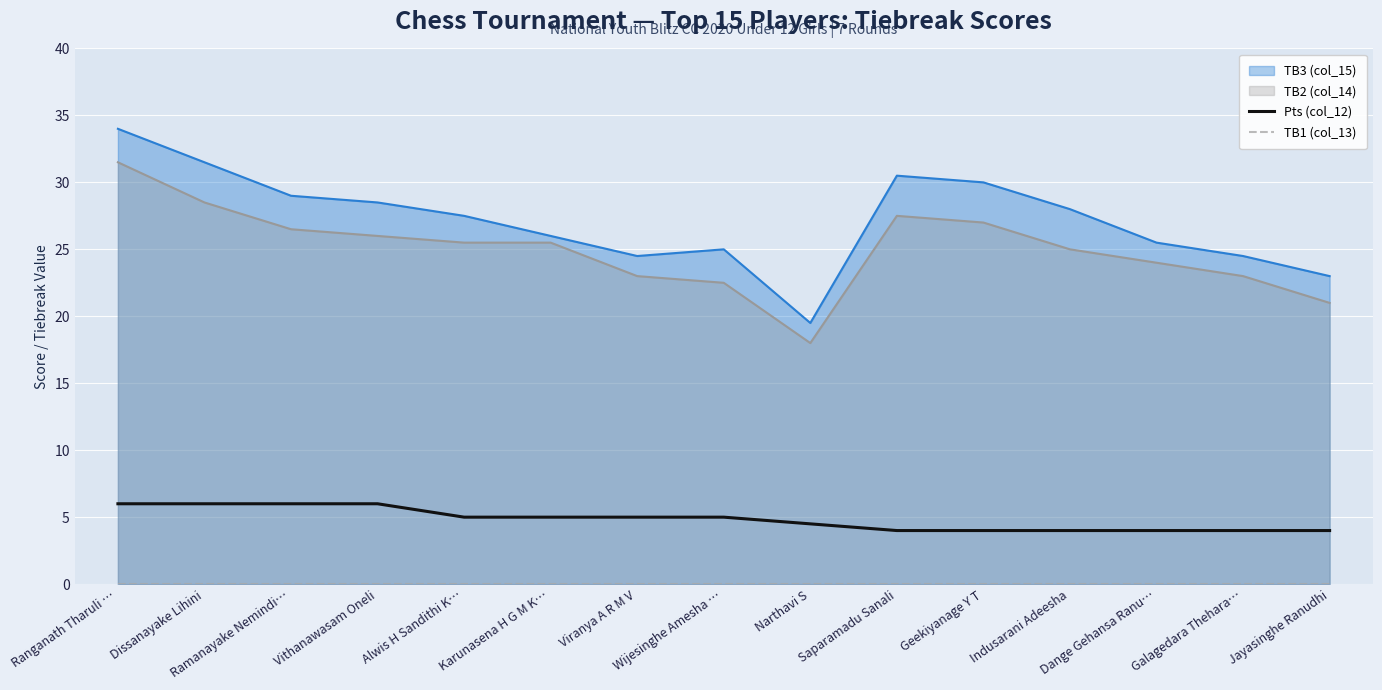

Is the value of Pts (col_12) at Dissanayake Lihini greater than the value of TB1 (col_13) at Jayasinghe Ranudhi?

Yes